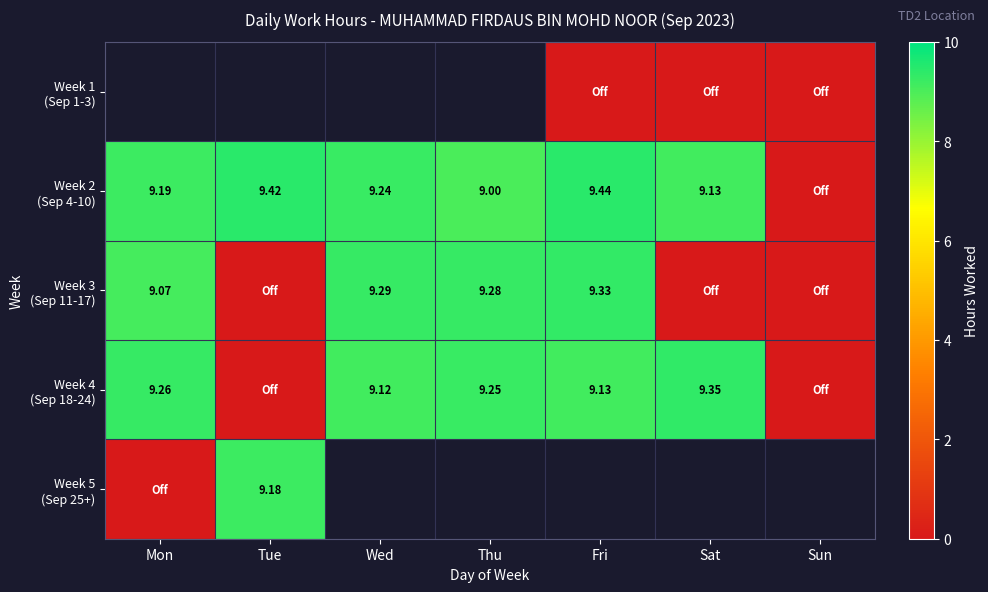

Between Mon and Sat, which series saw the biggest shift?

Week 3 (Sep 11-17)